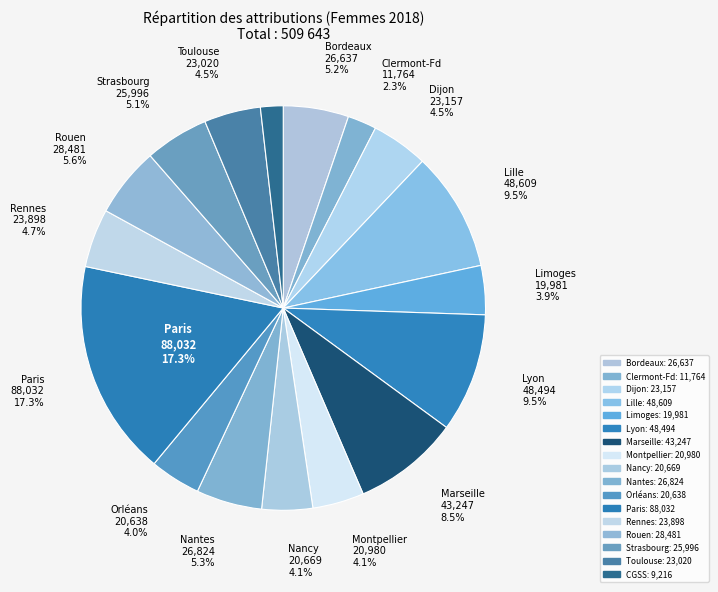

What percentage is the Rennes slice, to the nearest percent?

5%